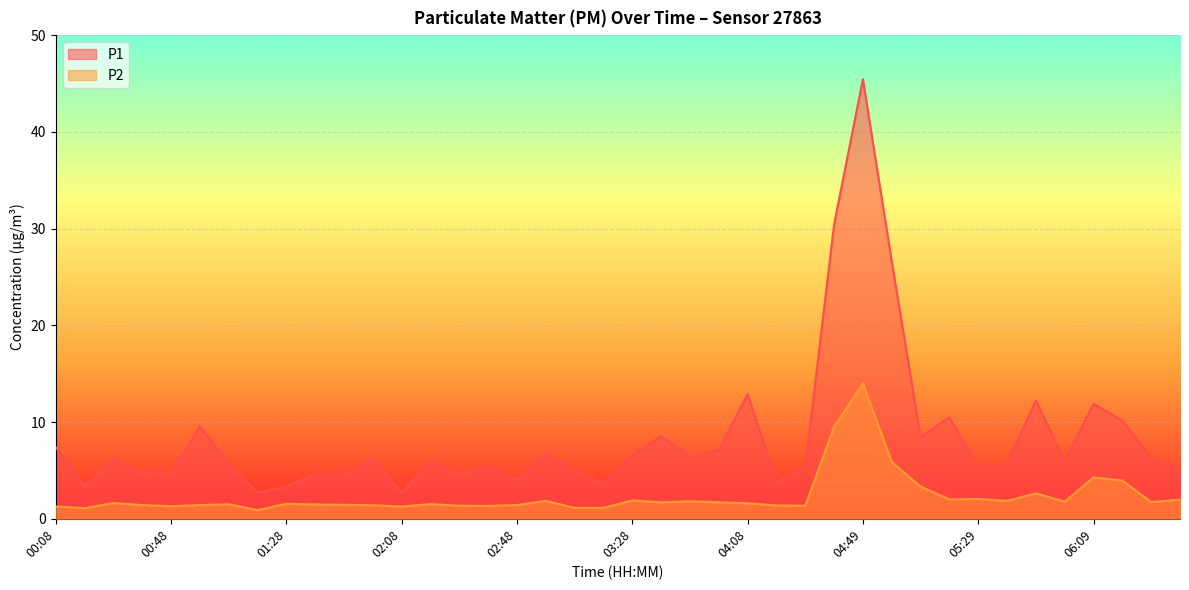

What is the minimum value for P2?

0.9